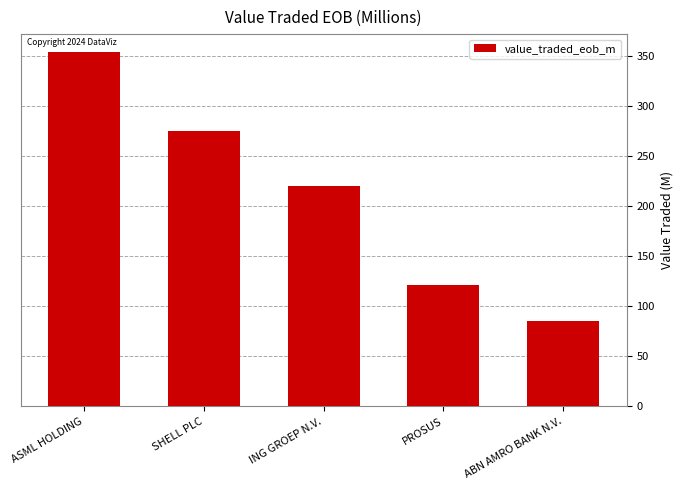

What is the change in value from ING GROEP N.V. to ABN AMRO BANK N.V.?

-134.5